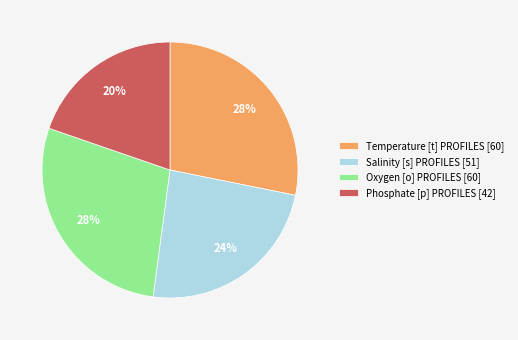

How many slices are in this pie chart?

4